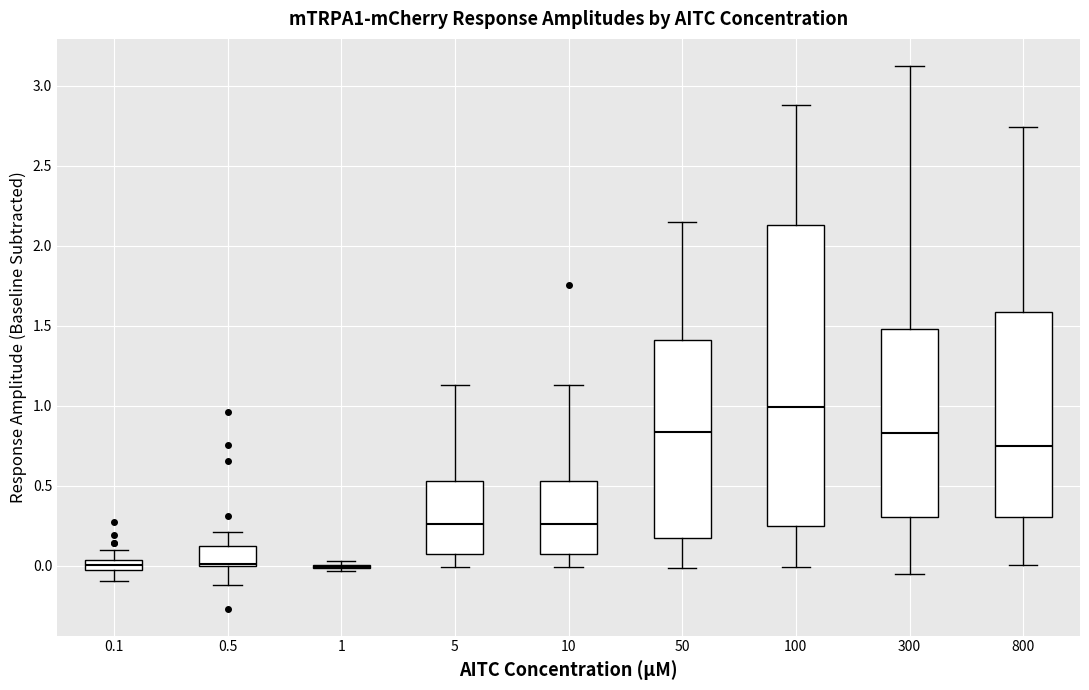

Which box is the tallest, from its lower edge to its upper edge?

100